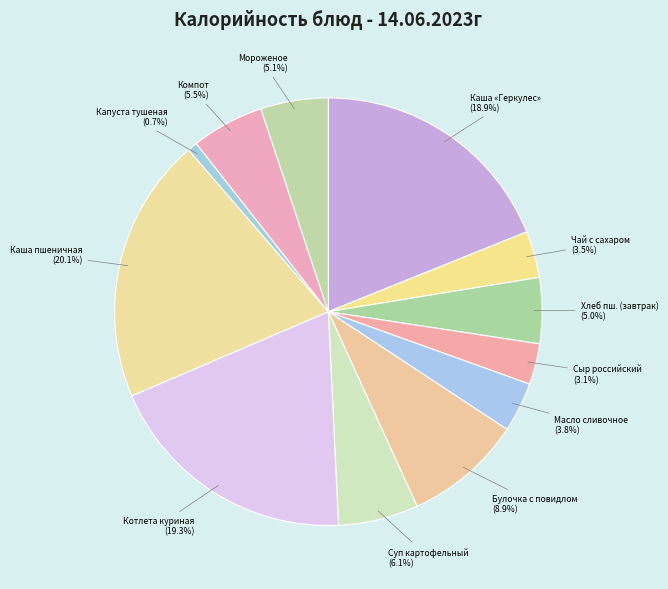

To the nearest percent, what is the difference between the largest and smallest slice percentages?

19%